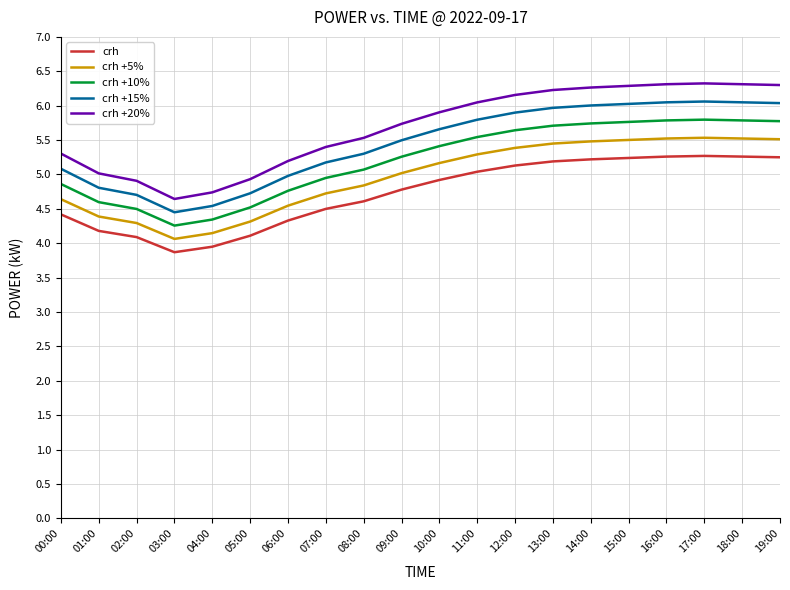

True or false: crh +15% and crh +20% intersect in this chart.

False